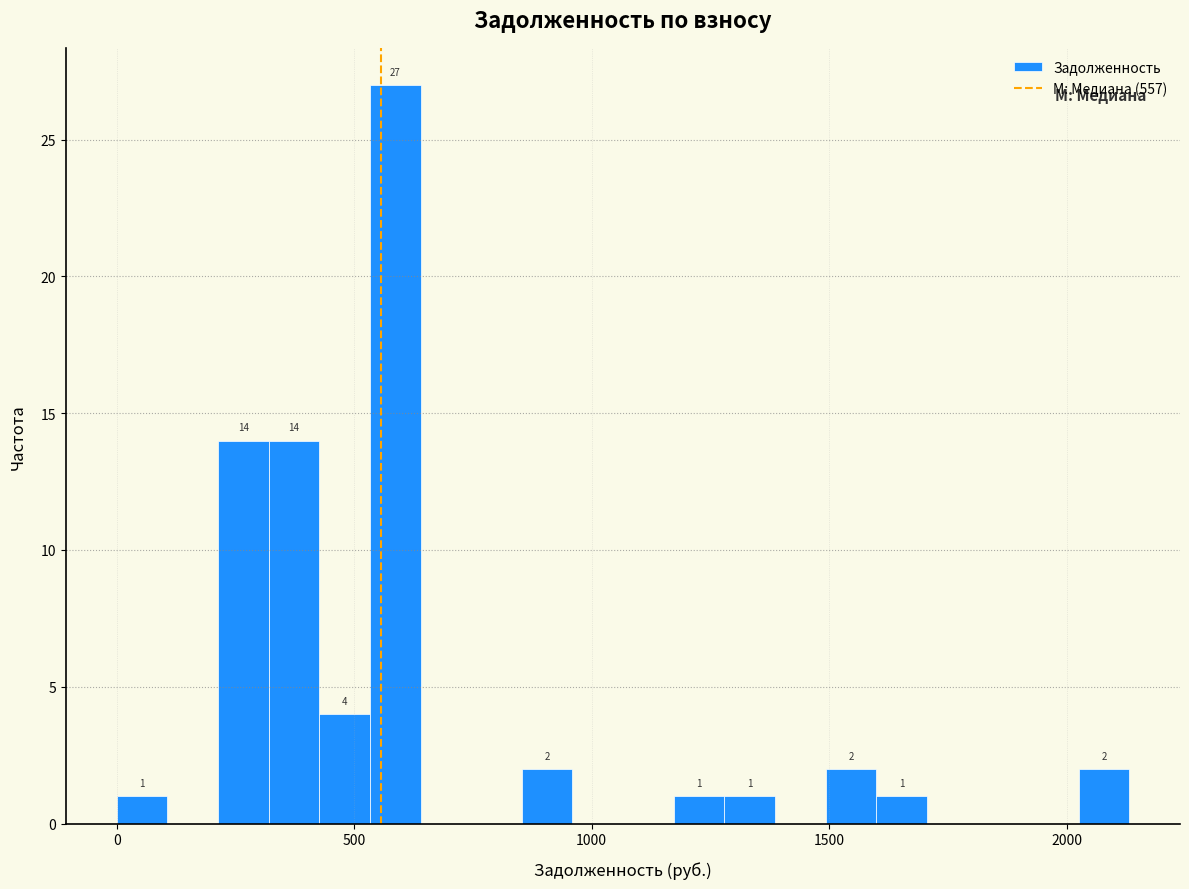

Read against the x-axis, roughly where is the centre of the tallest bar?

600